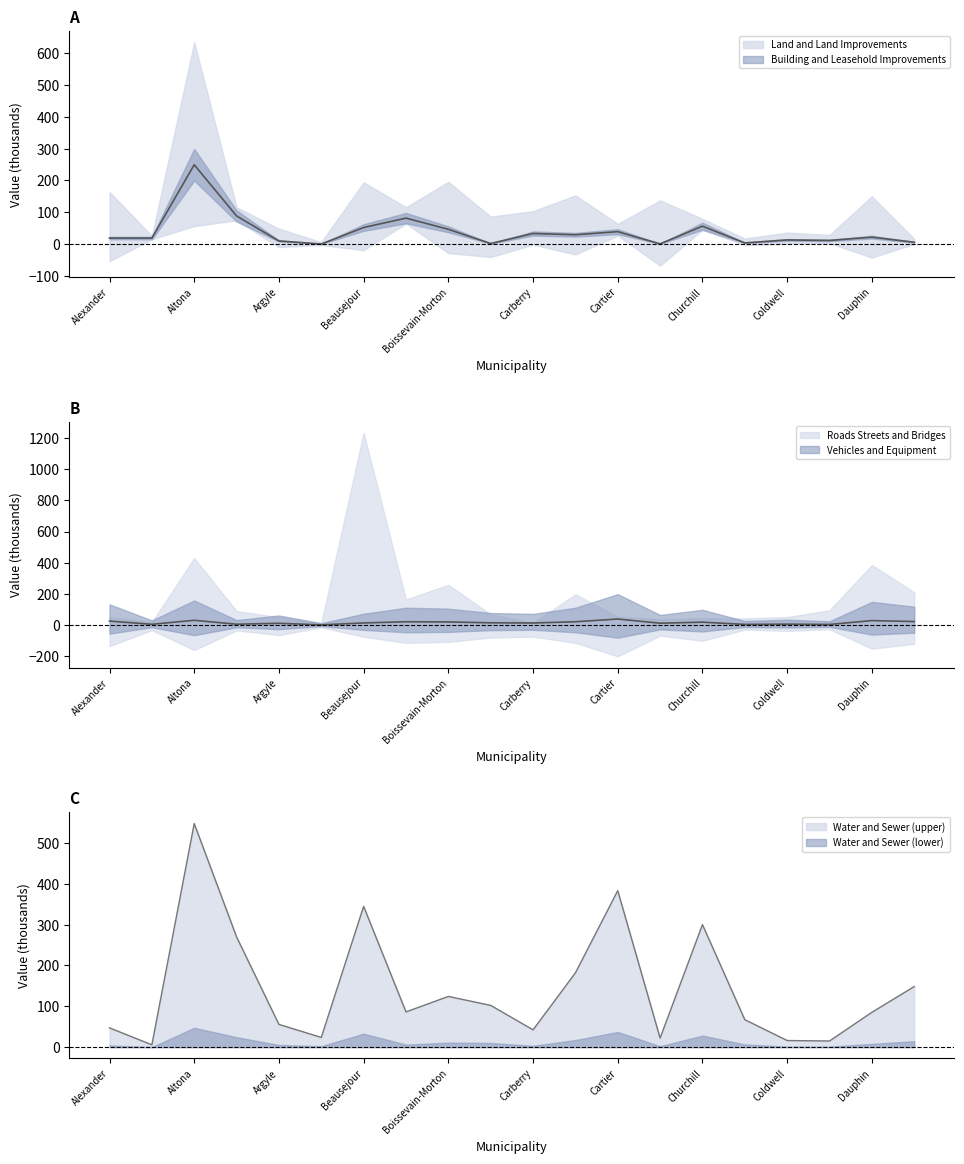

What is the total value across all series at Cartier?

461.8